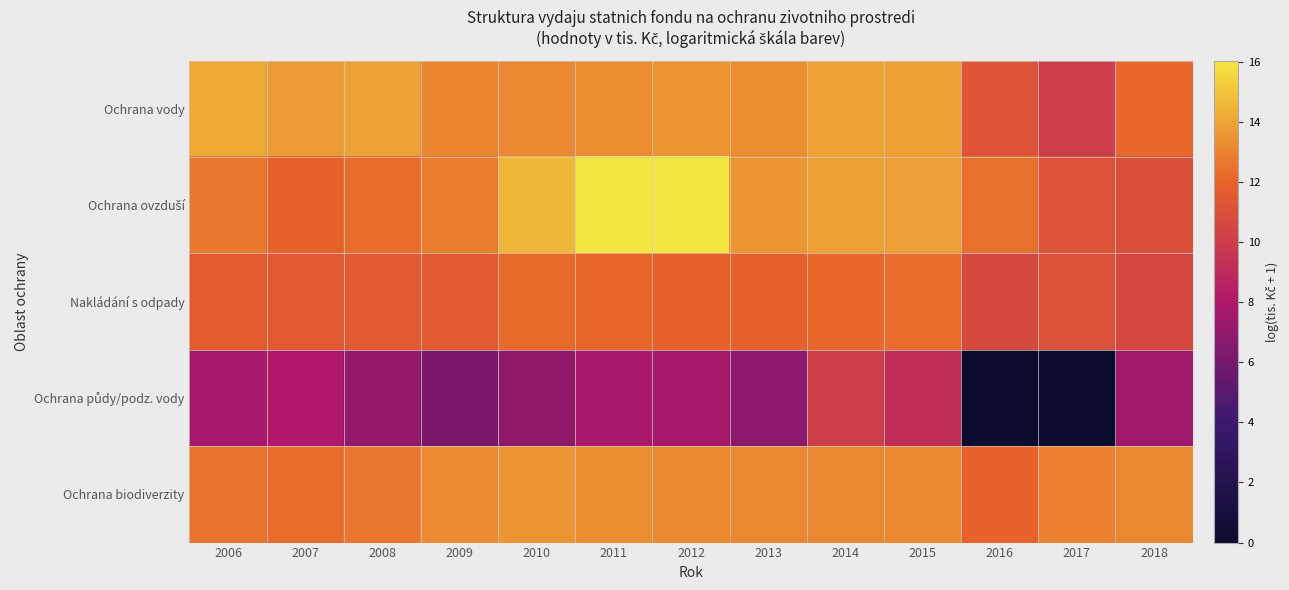

What is the difference between the highest and lowest values at 2018?

5.6